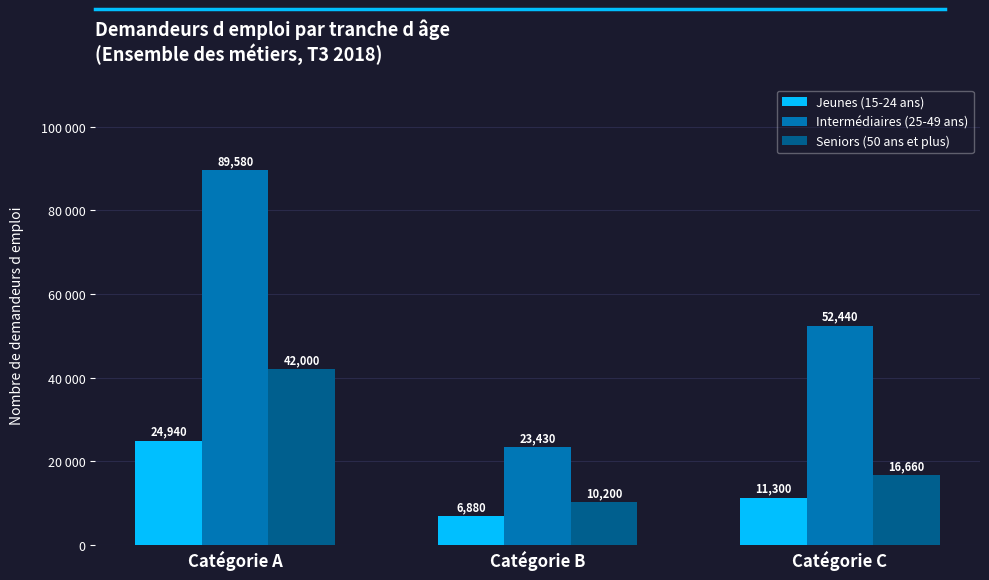

What is the difference between the maximum and minimum values in the Seniors (50 ans et plus) series?

31800